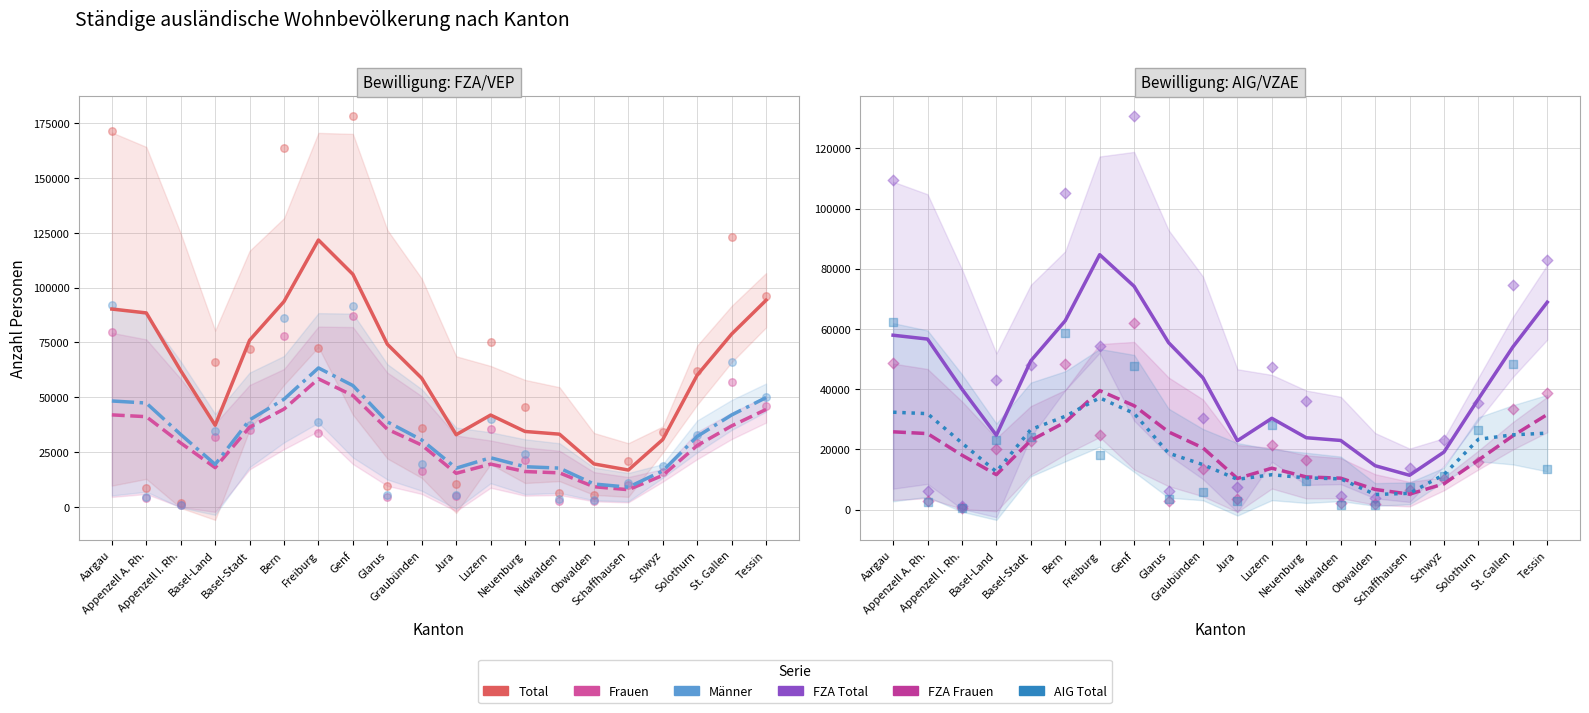

What is the total value across all series at Neuenburg?

113979.0